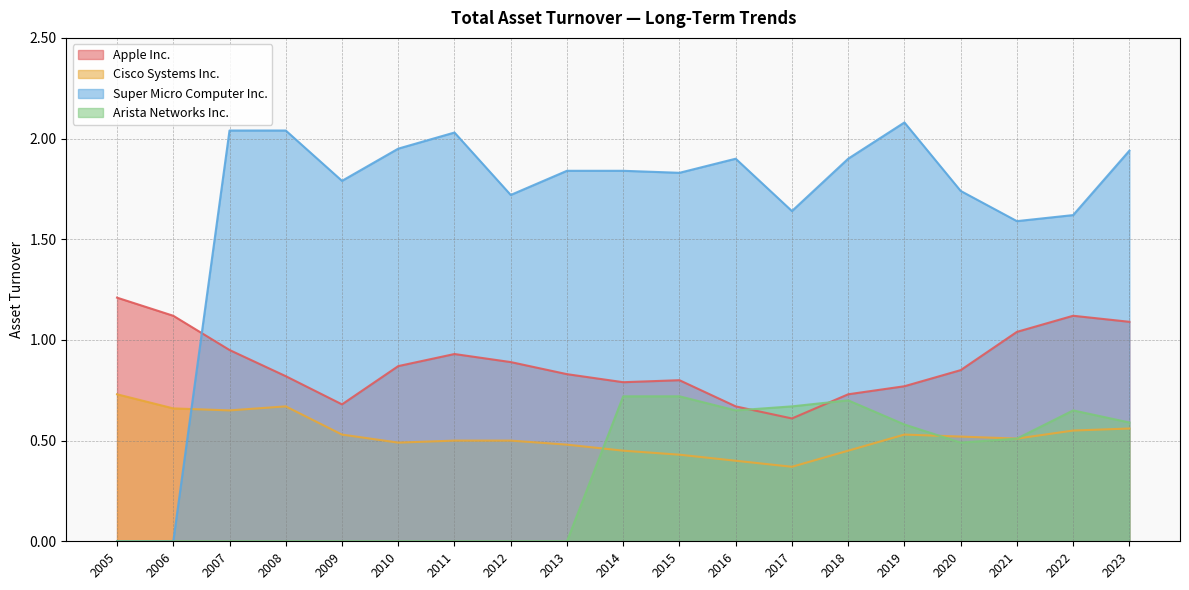

Which series has the largest total across all categories?

Super Micro Computer Inc.